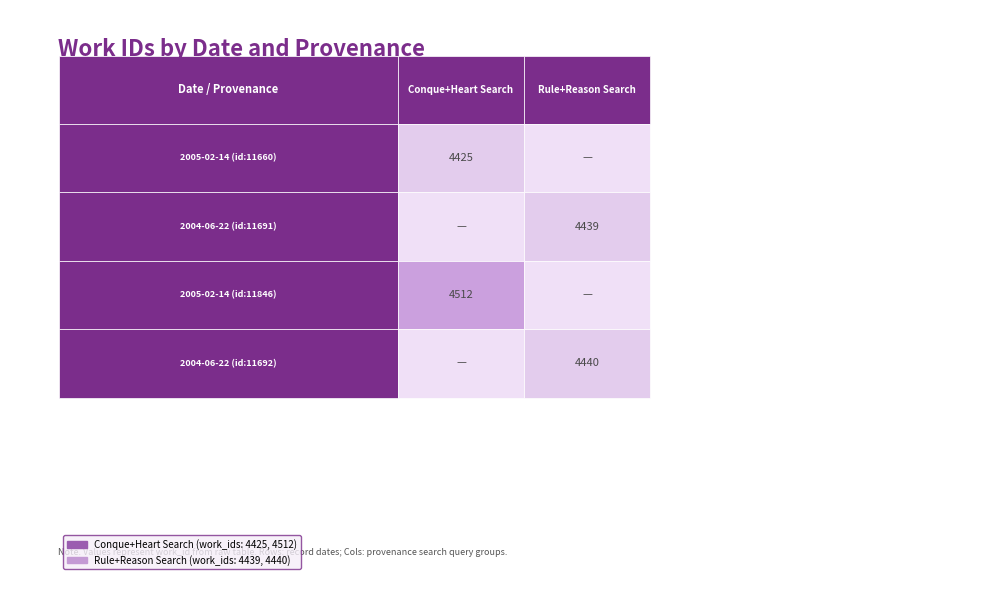

Between 0 and 1, which series saw the biggest shift?

Searching conque and heart 2005-02-14